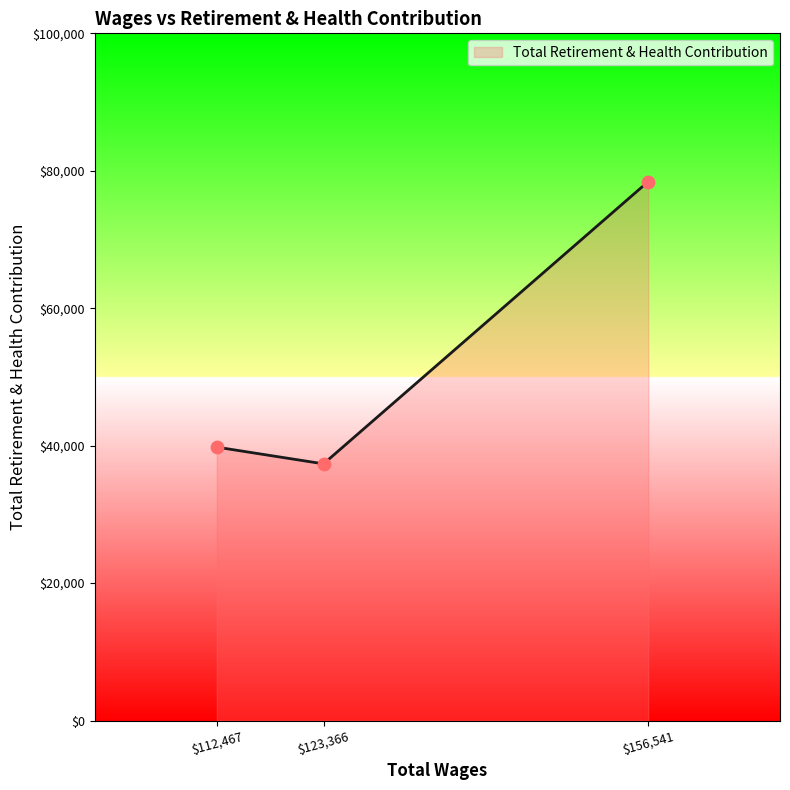

Is it true that the value at $112,467 is 39787?

True